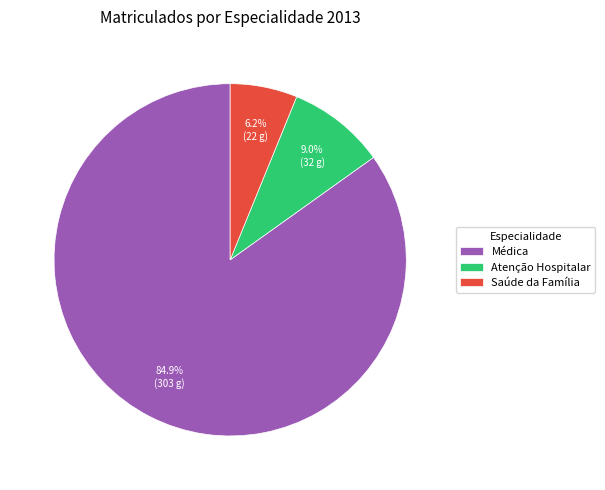

Is the sum of Saúde da Família and Médica greater than half?

Yes